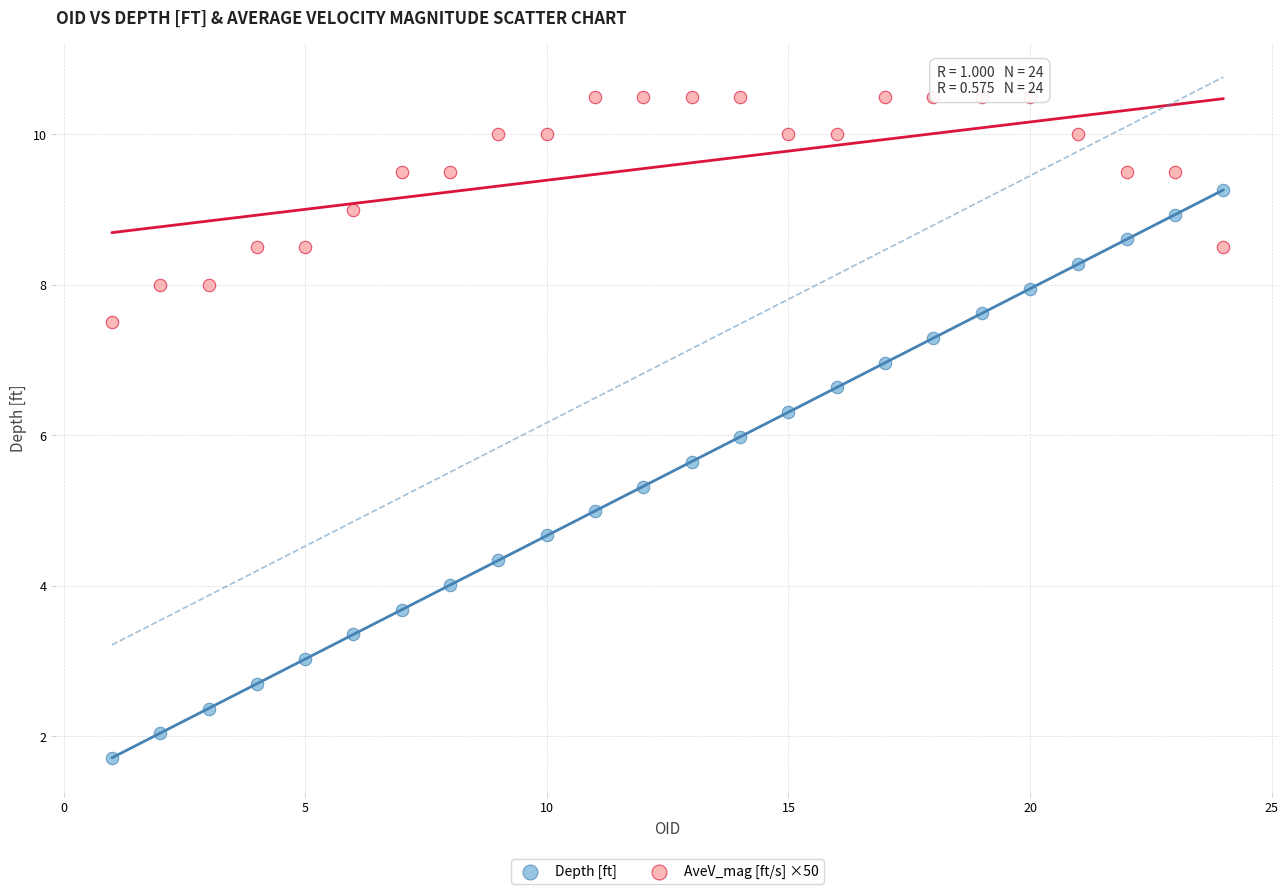

What is the X range (max minus min) for the scatter plot?

23.0